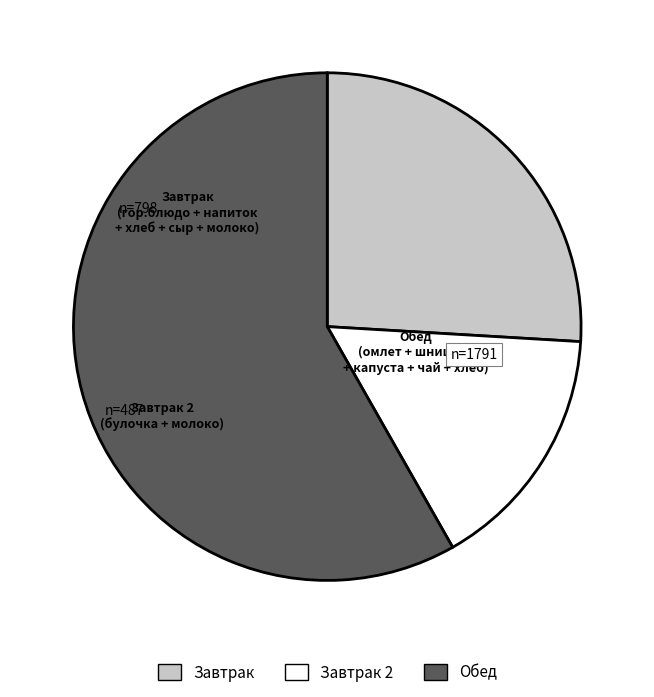

Count the number of slices in the pie.

3